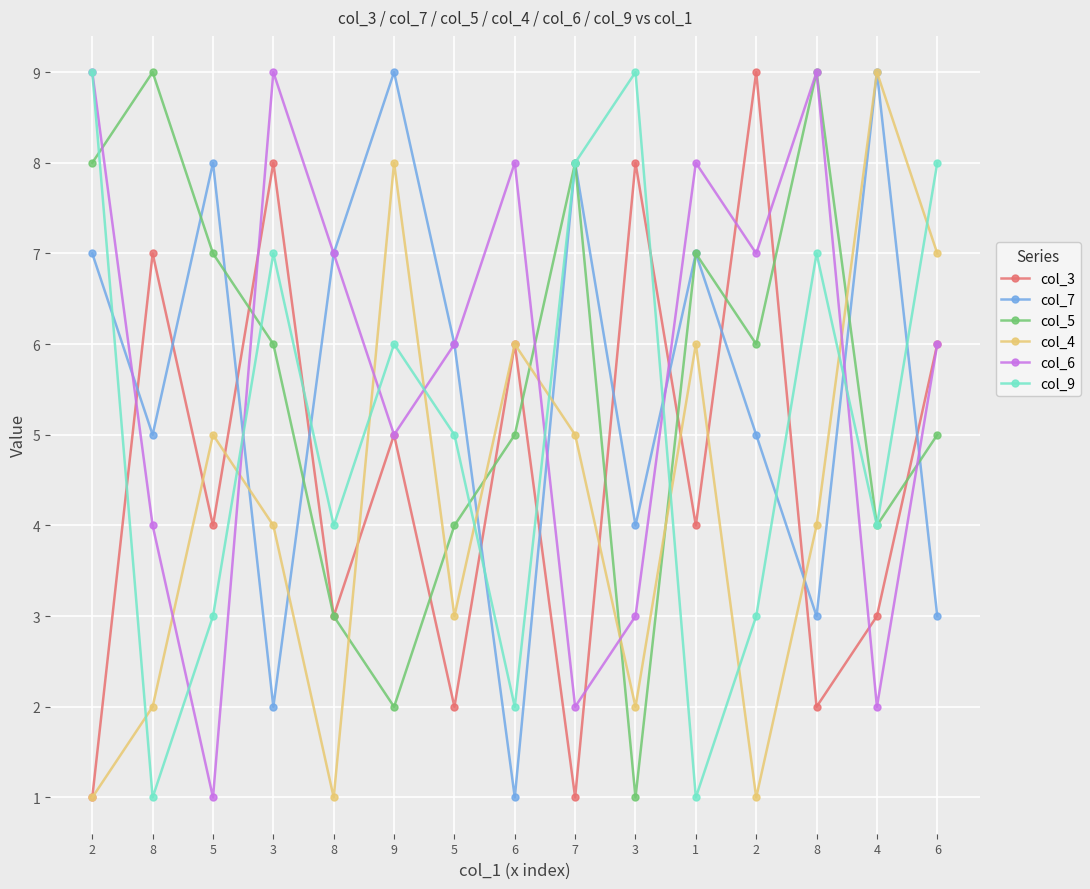

True or false: col_5 has more than 1 points higher than both neighbors.

True